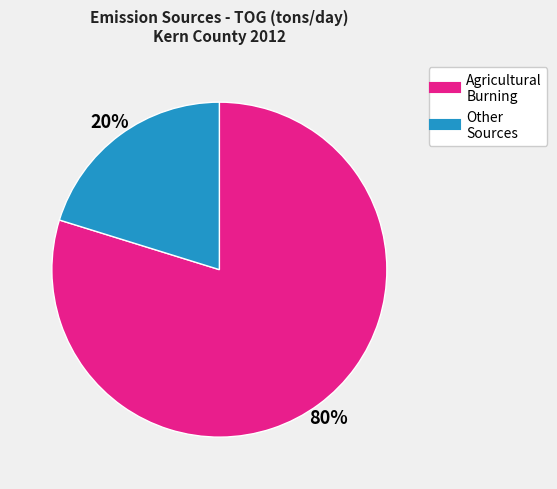

Is there a majority slice in this chart?

Yes